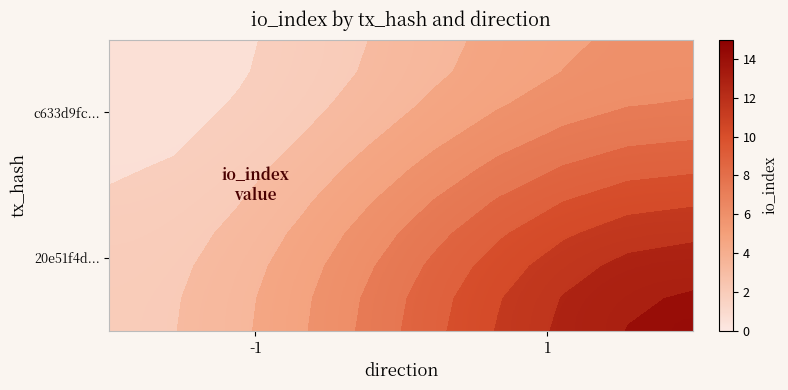

List the series in order of their overall mean, lowest first.

c633d9fc..., 20e51f4d...